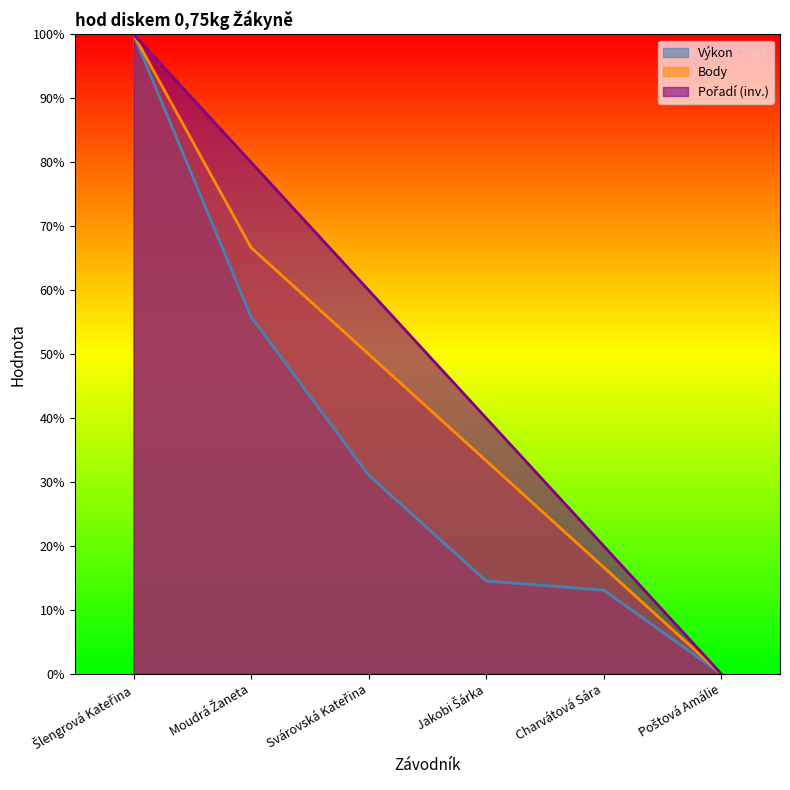

What is the difference between the highest and lowest values at Jakobi Šárka?

25.5